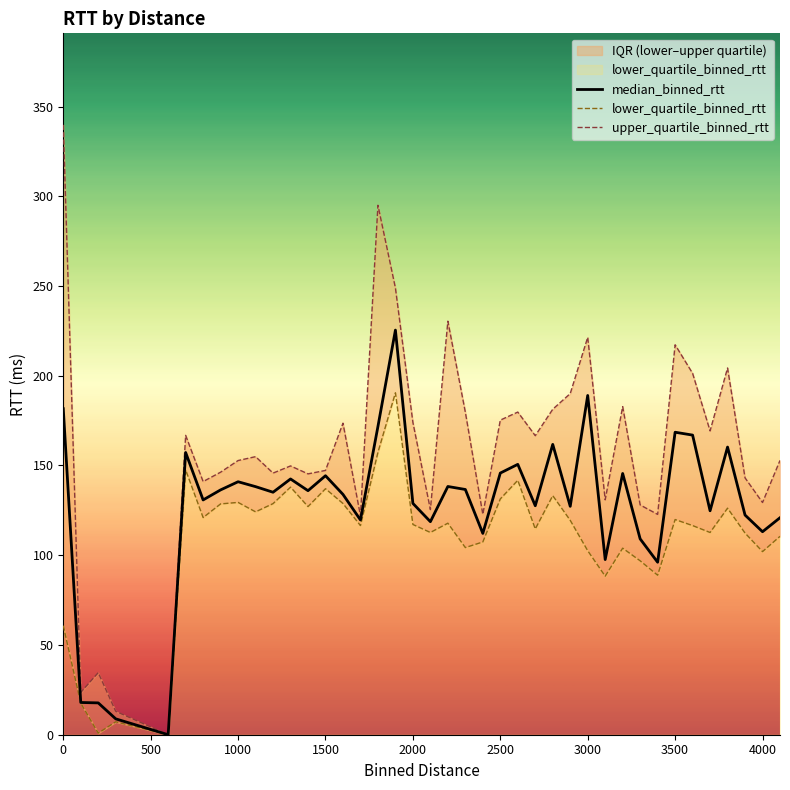

Is it true that median_binned_rtt equals 74.9 at 4000?

False